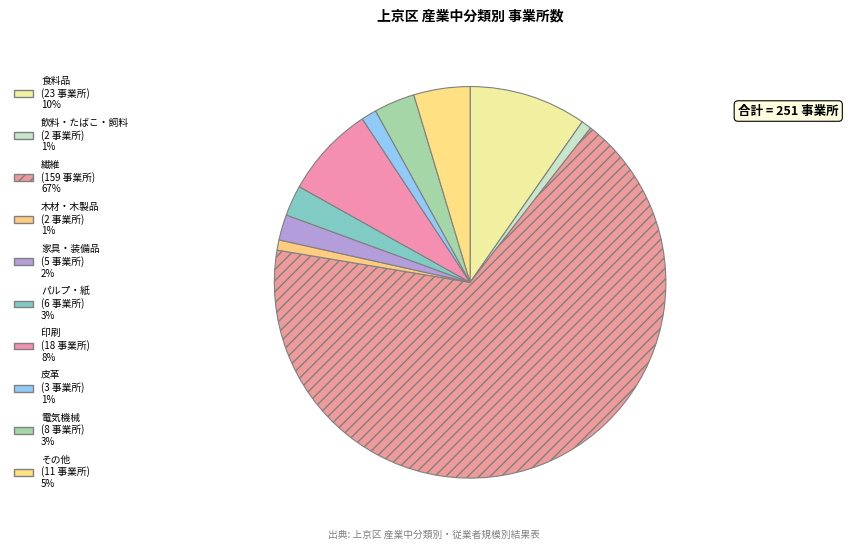

How many segments does this pie chart have?

10